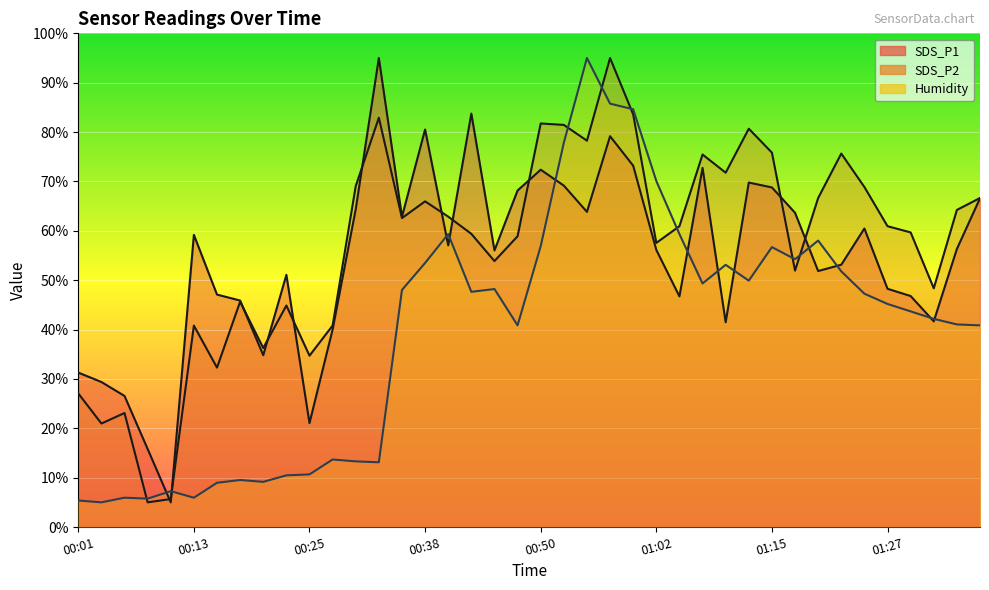

Read the SDS_P2 value at 01:20.

66.6